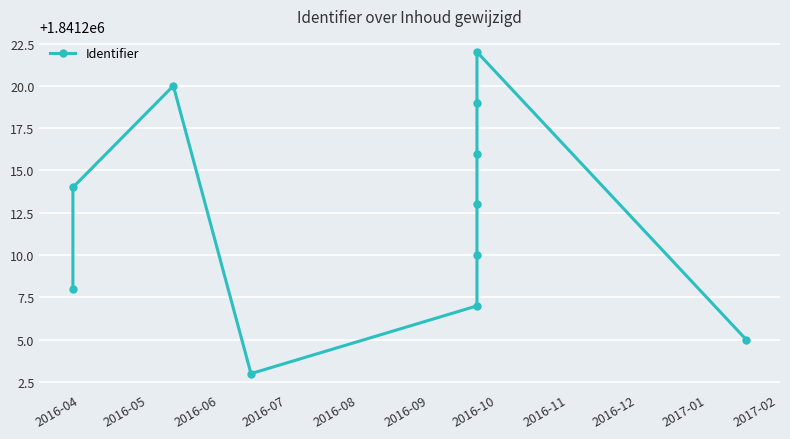

How many categories are shown in the chart?

11